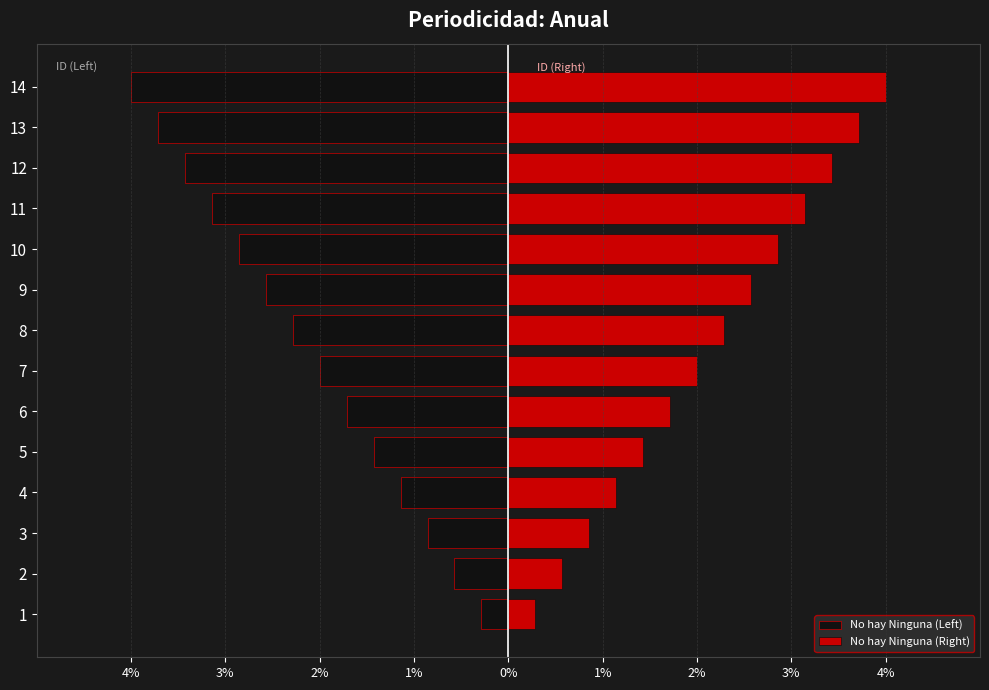

True or false: No hay Ninguna (Left) has a value of -1.4 at 0%.

True